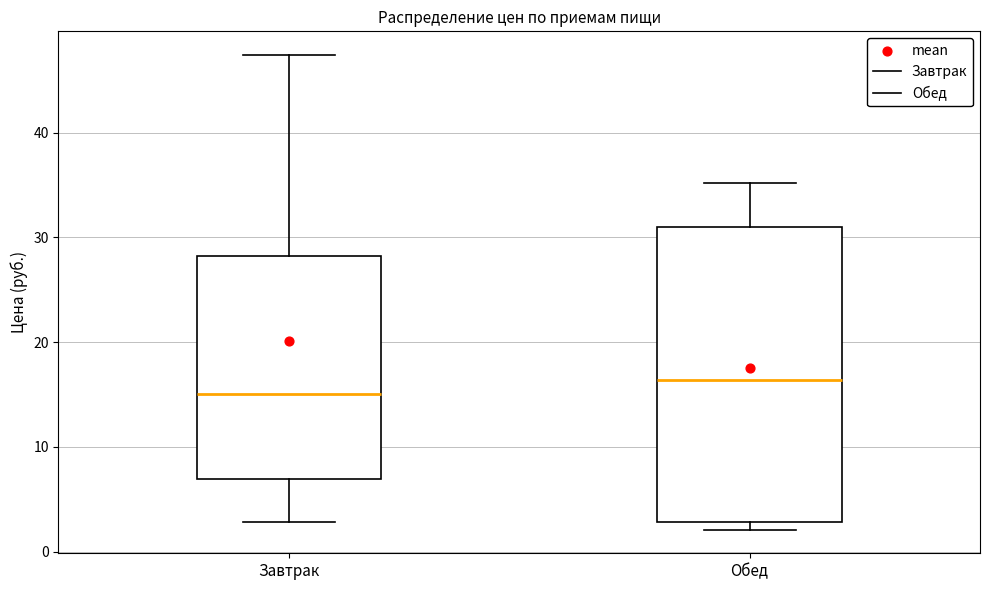

Reading left to right, read every box against the y-axis: the position of its median line, the range the box covers, and the ends of its whiskers. The values are not printed on the chart, so give them approximately, as read against the axis.

Завтрак: median 15, box 7 to 28, whiskers 3 to 47
Обед: median 16, box 3 to 31, whiskers 2 to 35